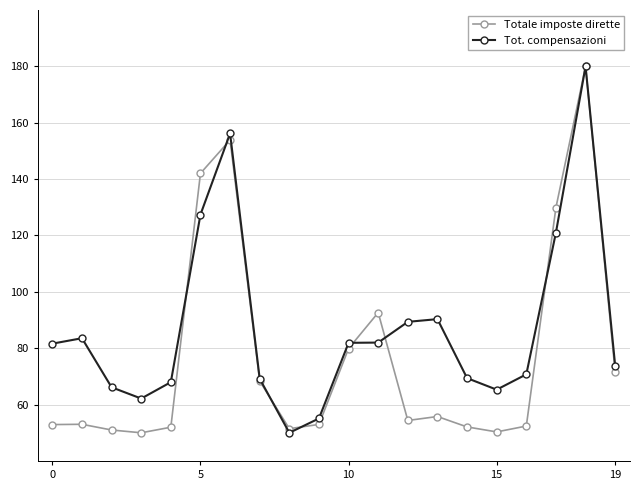

True or false: Totale imposte dirette has more than 0 interior local peaks.

True